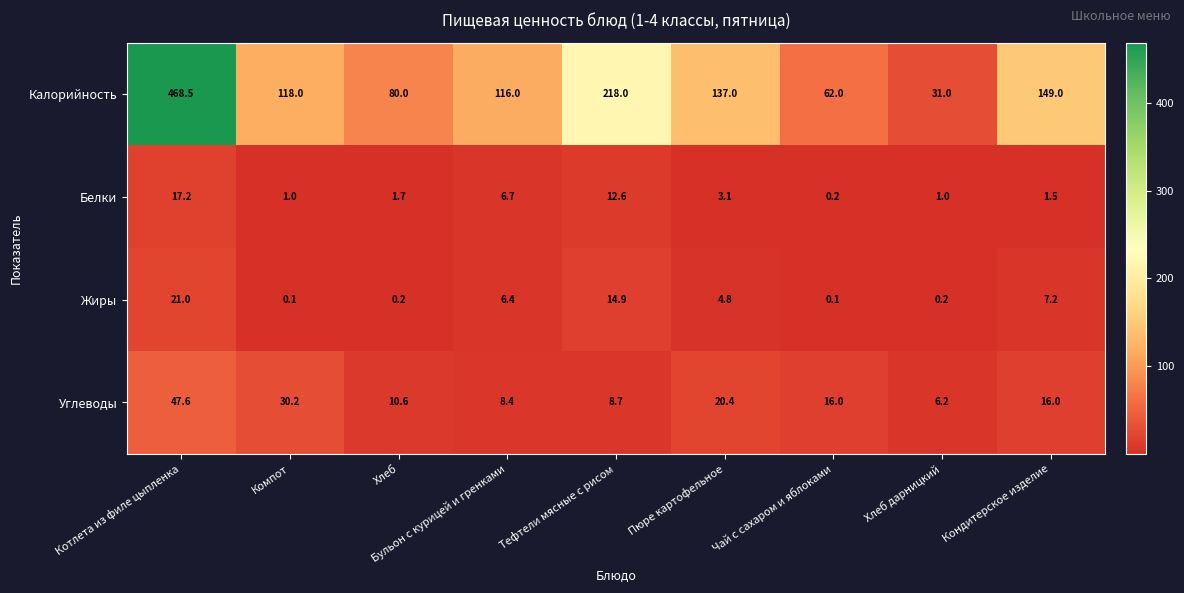

True or false: Калорийность has a value of 116.0 at Бульон с курицей и гренками.

True